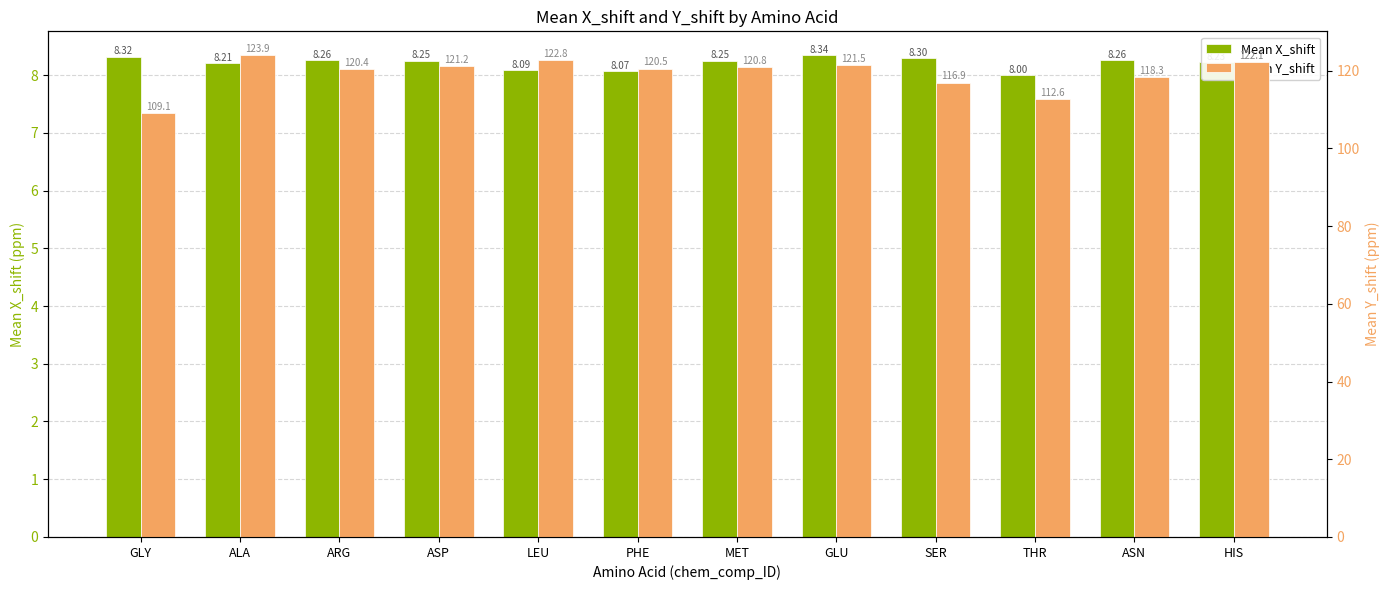

Count the Mean X_shift values in the range 8 to 9.

12